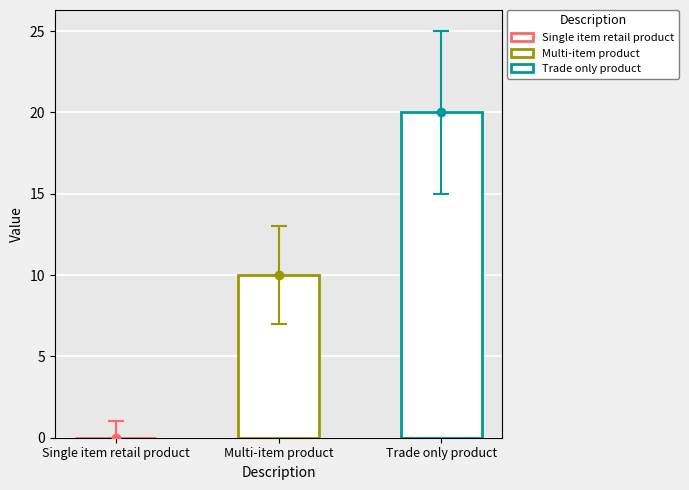

What is the maximum value shown in the chart?

20